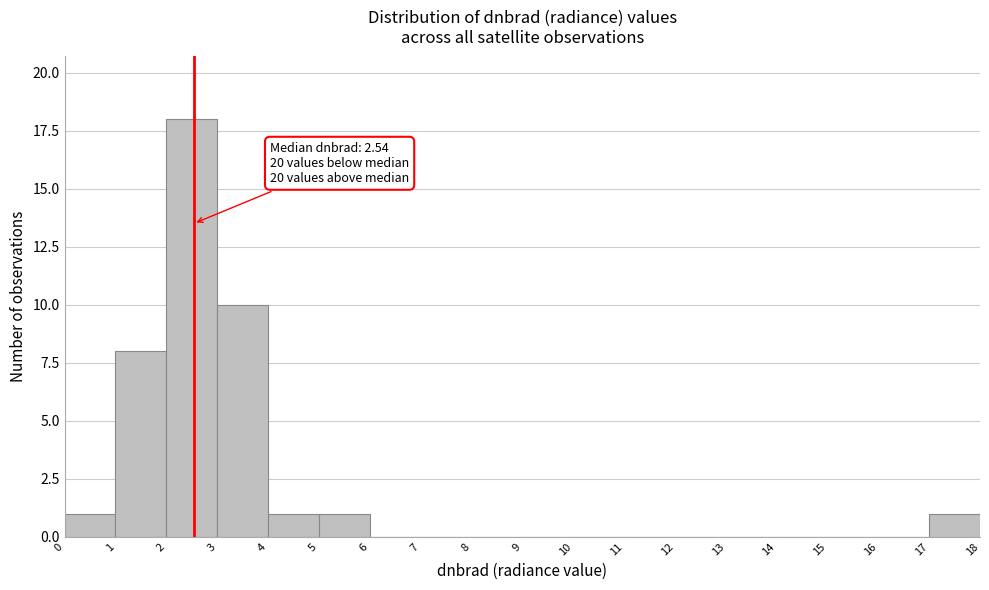

Over which range of the x-axis is the bar tallest?

2 to 3